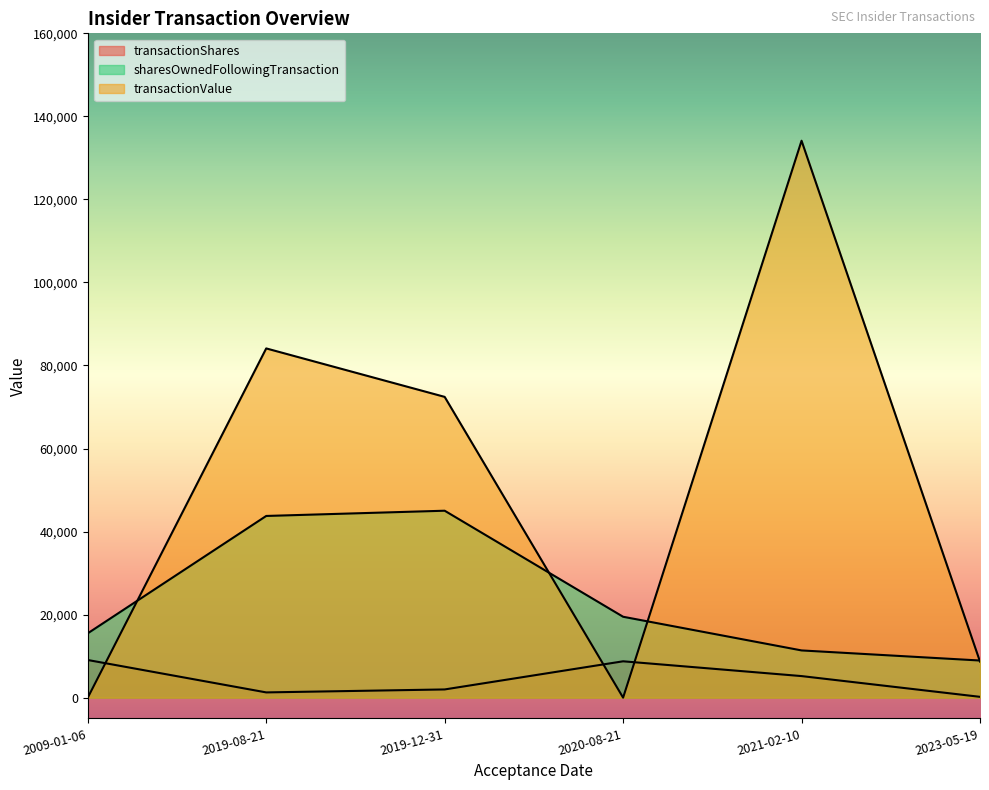

What is the sum of all sharesOwnedFollowingTransaction values?

144078